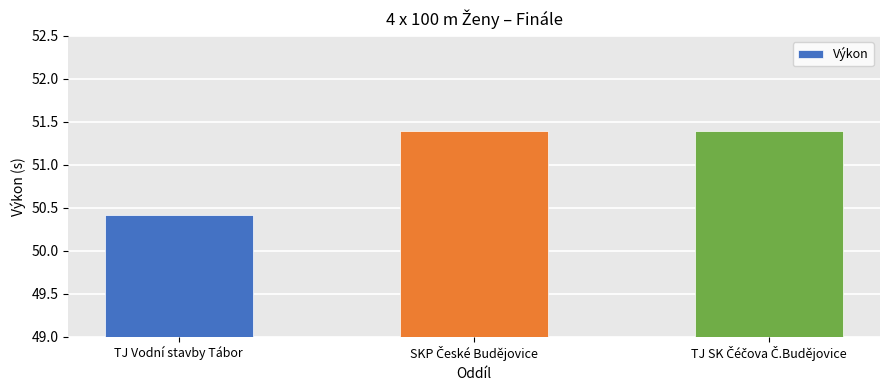

What is the smallest value displayed?

50.4